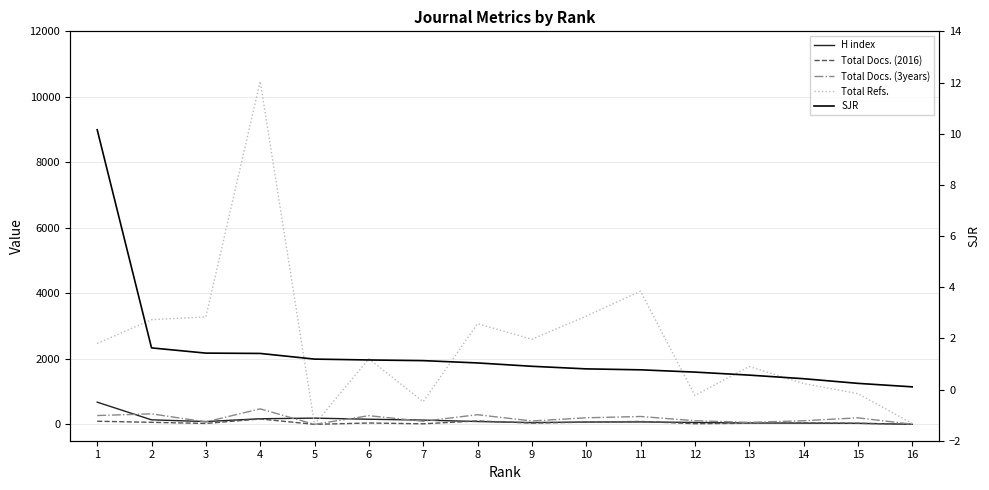

True or false: Total Docs. (2016) and Total Docs. (3years) intersect in this chart.

False